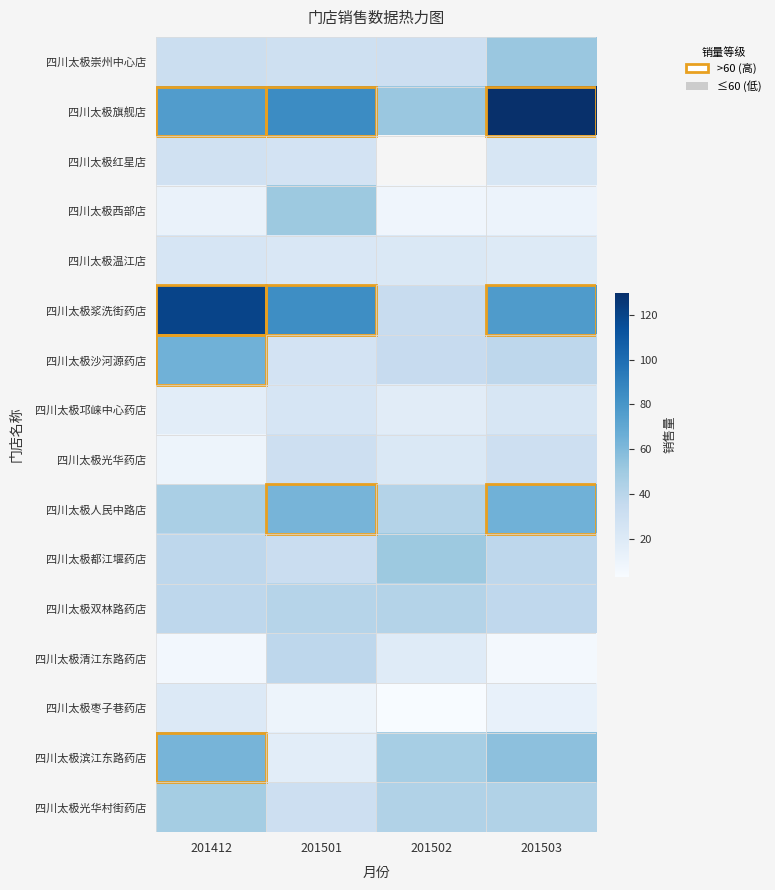

What is the sum of the 四川太极浆洗街药店 values at 201501 and 201503?

161.0